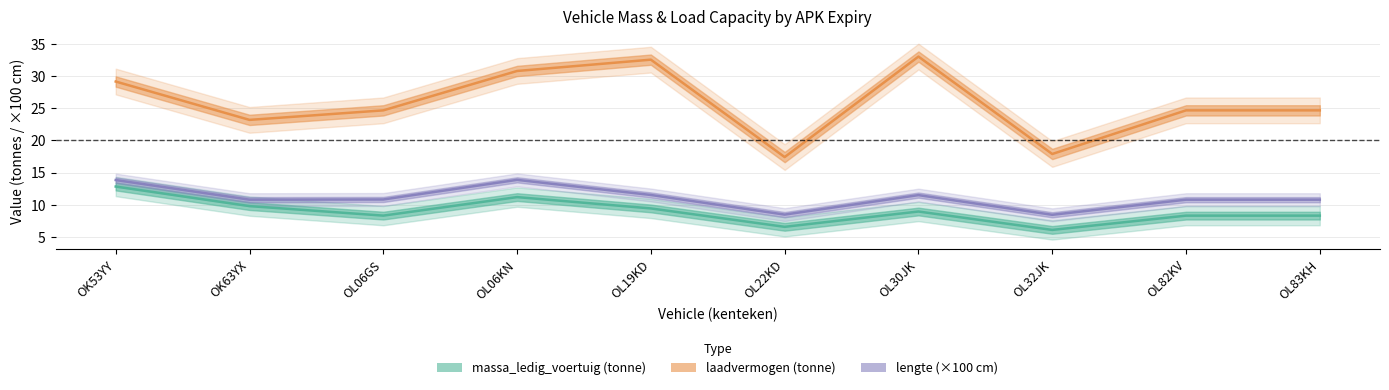

True or false: lengte and laadvermogen cross at least once.

False